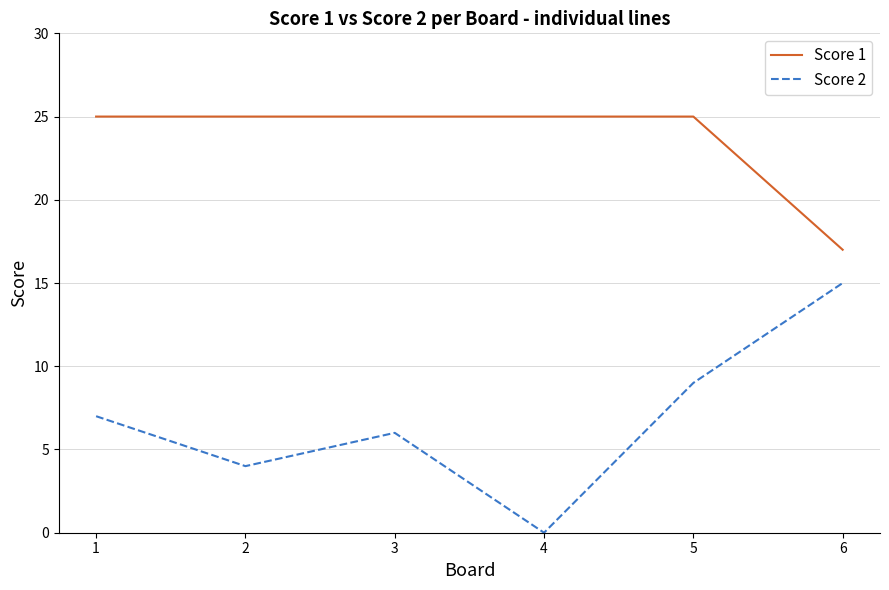

The Score 2 series shows 5 at 2. True or false?

False